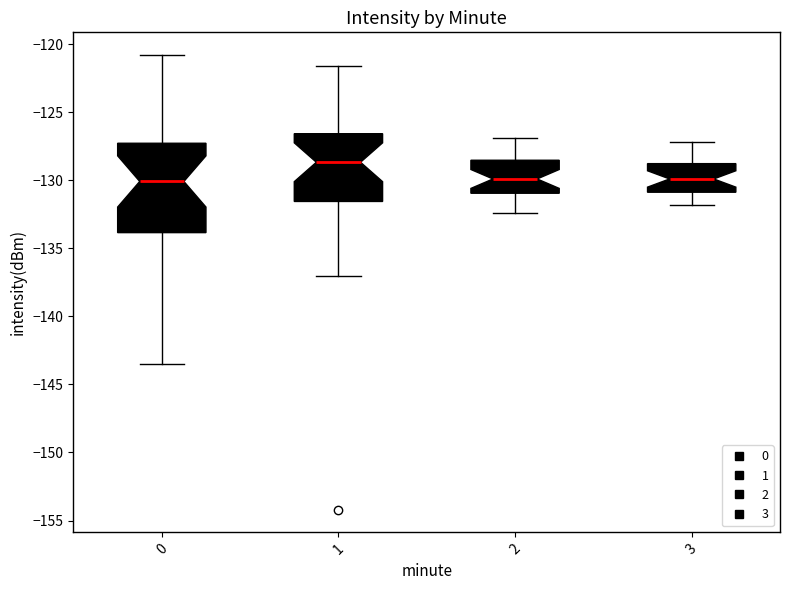

Reading left to right, transcribe this box plot: for each box, give where its median line is, the range the box spans, and where its two whiskers end, as read against the y-axis. The values are not printed on the chart, so give them approximately, as read against the axis.

0: median -130.0, box -134.0 to -127.5, whiskers -143.5 to -121.0
1: median -128.5, box -131.5 to -126.5, whiskers -137.0 to -121.5
2: median -130.0, box -131.0 to -128.5, whiskers -132.5 to -127.0
3: median -130.0, box -131.0 to -129.0, whiskers -132.0 to -127.0